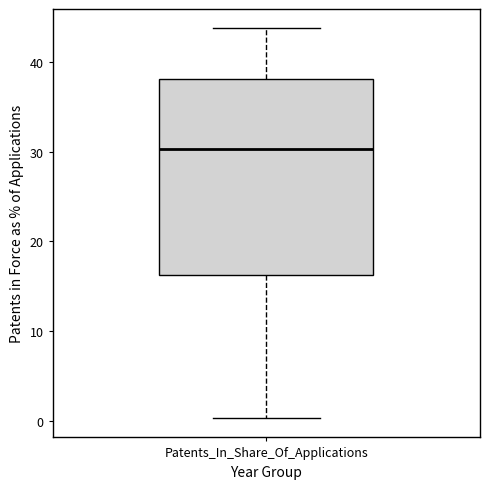

Where is the lower edge of the box for Patents_In_Share_Of_Applications on the y-axis? The values are not printed on the chart, so give them approximately, as read against the axis.

16